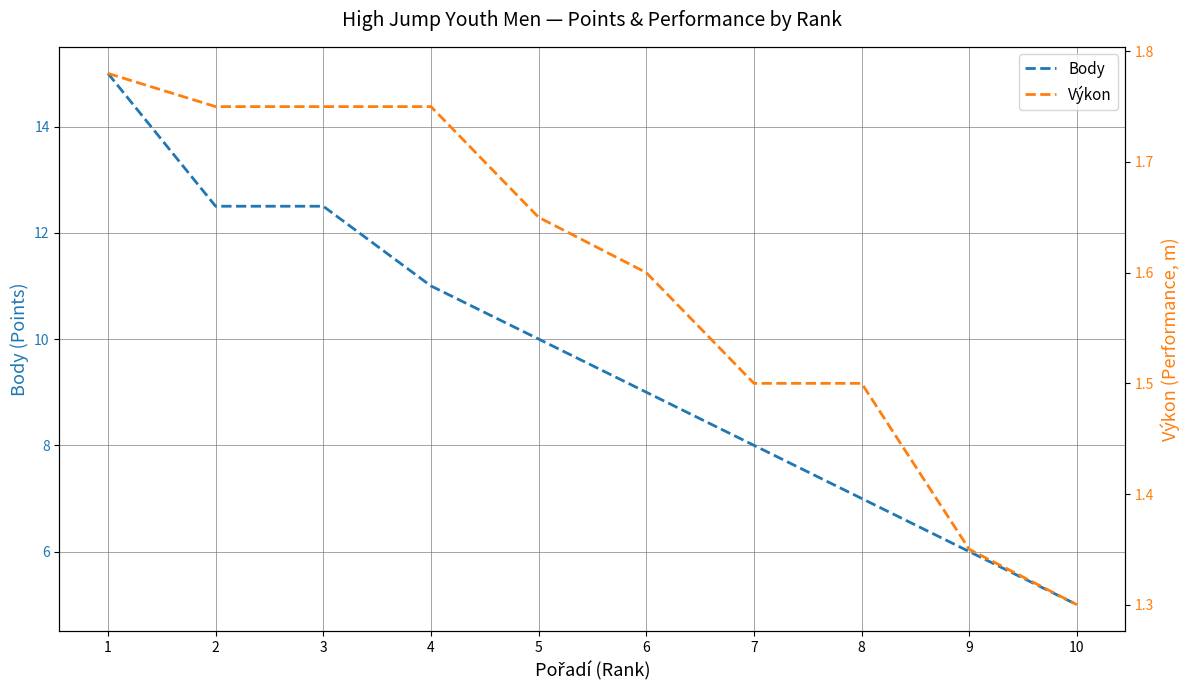

Which has a higher value, 6 or 4?

4